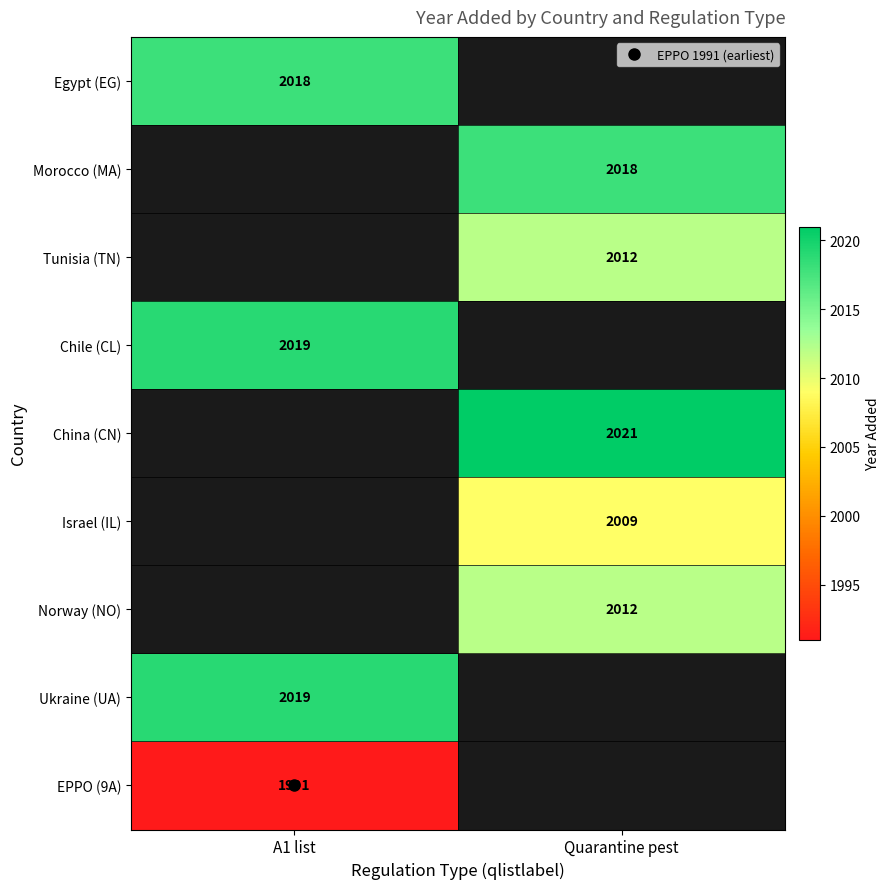

At how many categories does at least one series exceed 1994?

2